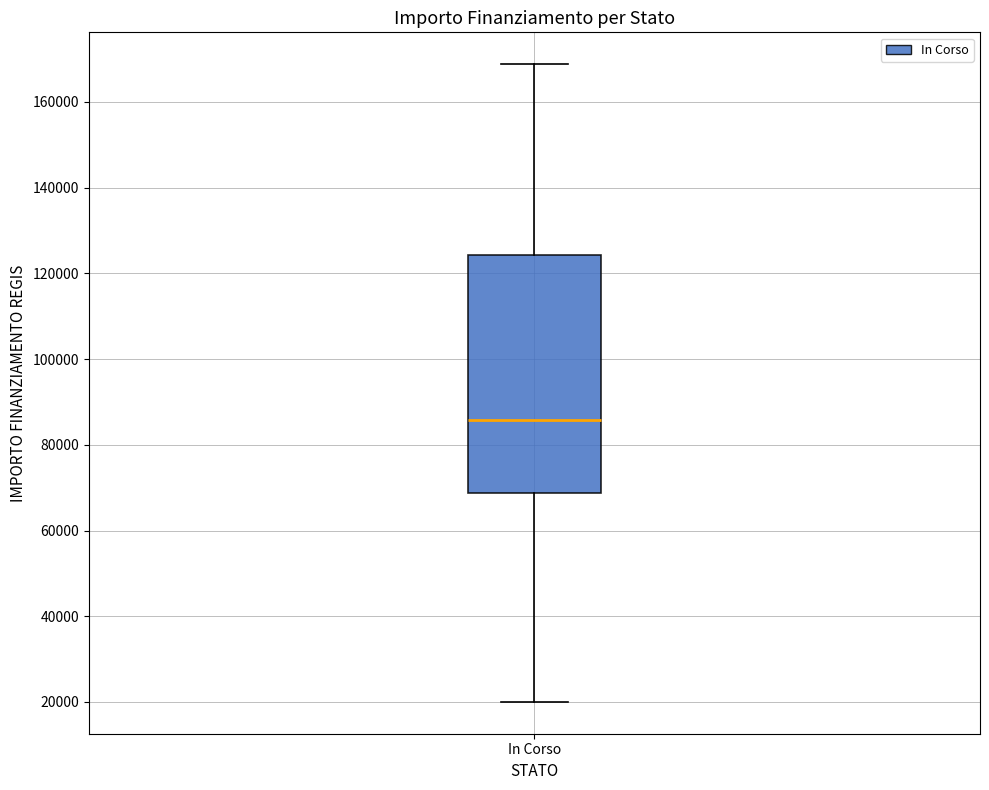

Transcribe this box plot: give where the median line is, the range the box spans, and where the two whiskers end, as read against the y-axis. The values are not printed on the chart, so give them approximately, as read against the axis.

median 86000, box 68000 to 124000, whiskers 20000 to 168000